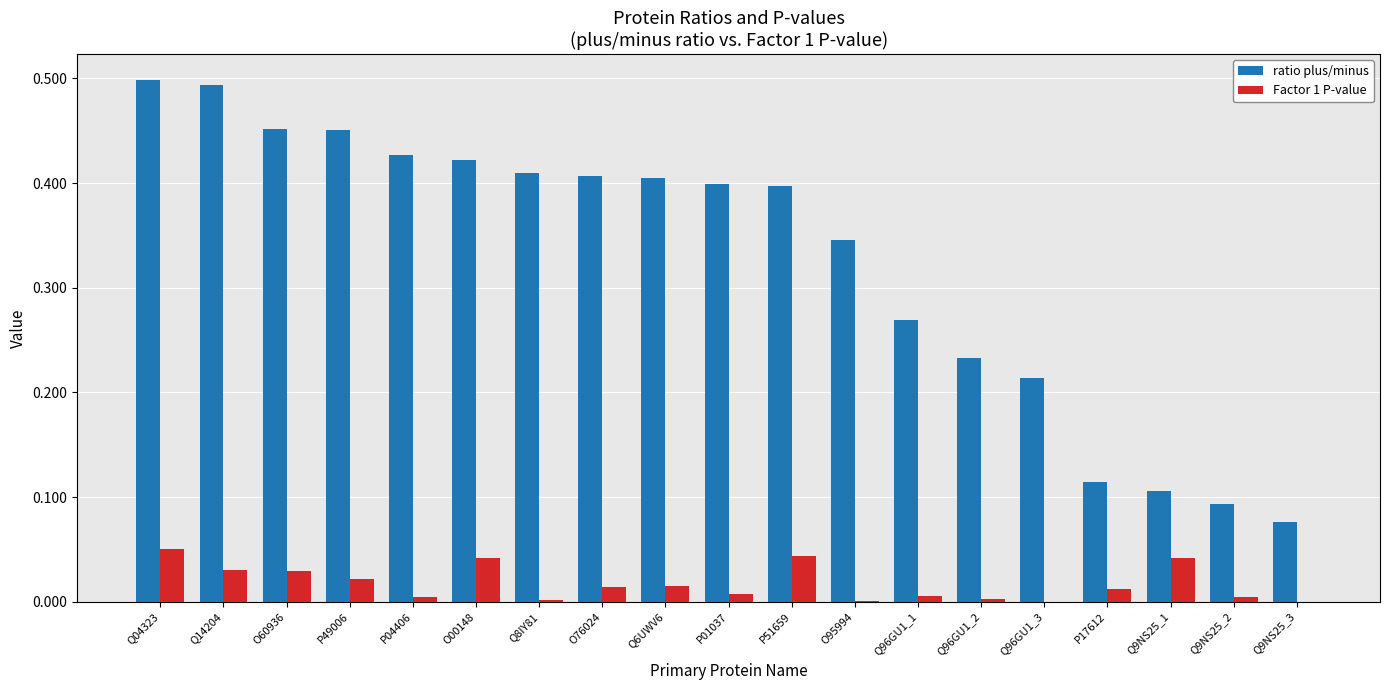

The value of ratio plus/minus at P01037 is 0.7. True or false?

False